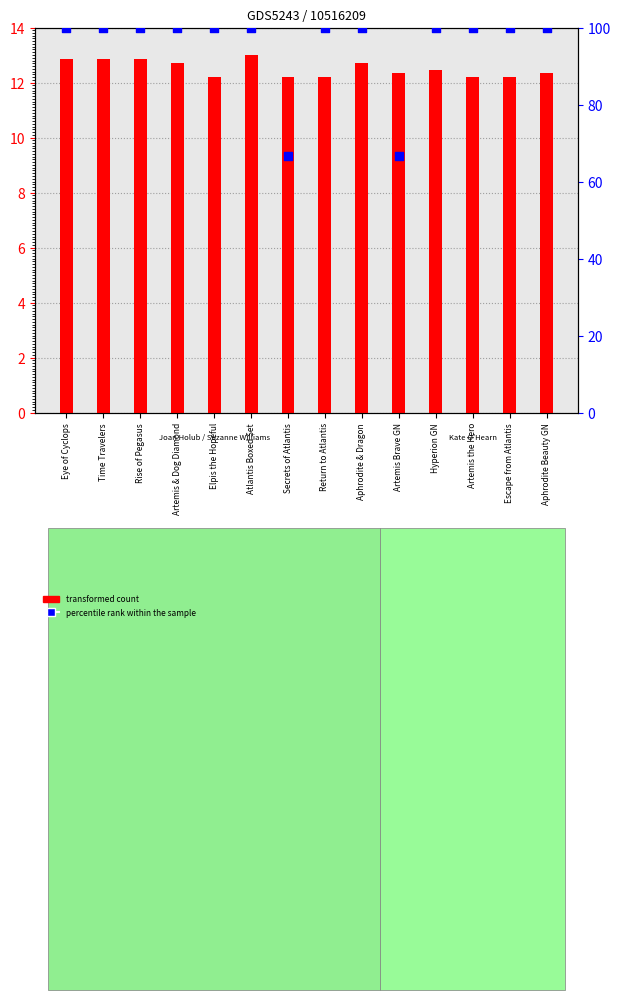

What are all the series names shown in the legend?

transformed count, percentile rank within the sample